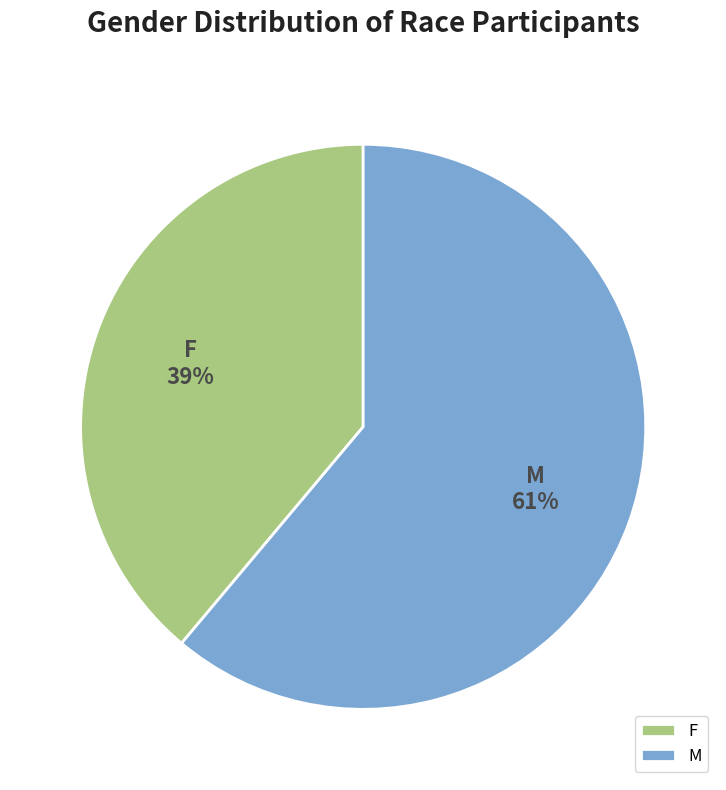

How many segments does this pie chart have?

2